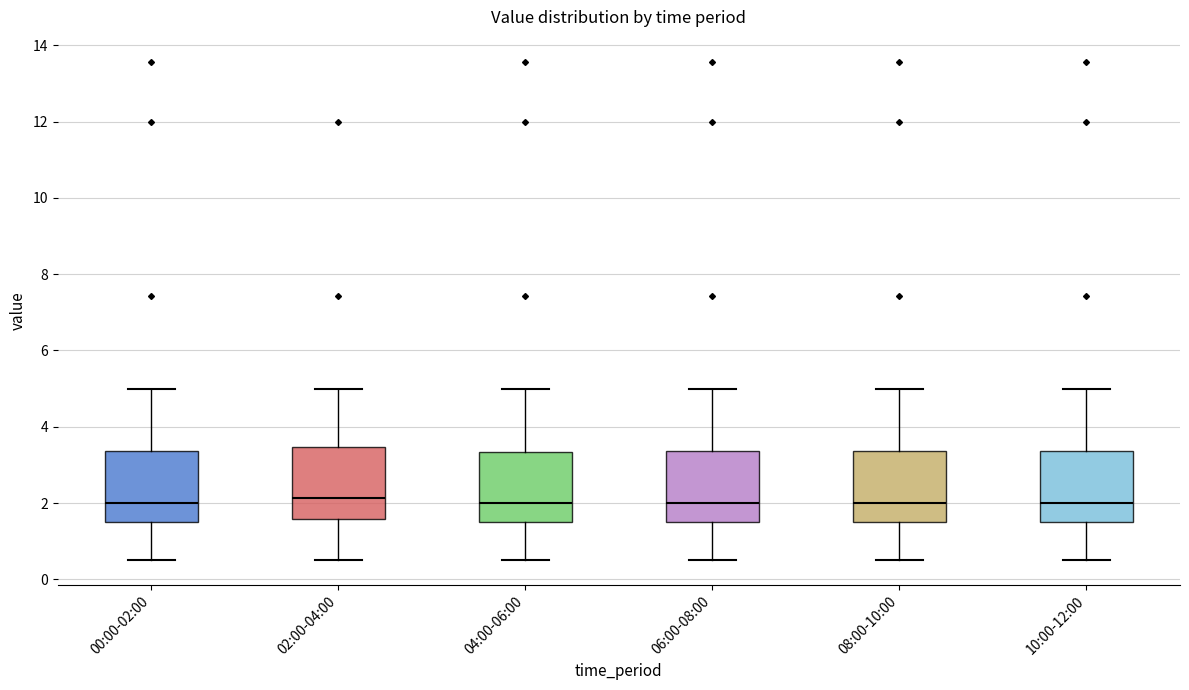

Reading left to right, read every box against the y-axis: the position of its median line, the range the box covers, and the ends of its whiskers. The values are not printed on the chart, so give them approximately, as read against the axis.

00:00-02:00: median 2.0, box 1.6 to 3.4, whiskers 0.6 to 5.0
02:00-04:00: median 2.2, box 1.6 to 3.4, whiskers 0.6 to 5.0
04:00-06:00: median 2.0, box 1.6 to 3.4, whiskers 0.6 to 5.0
06:00-08:00: median 2.0, box 1.6 to 3.4, whiskers 0.6 to 5.0
08:00-10:00: median 2.0, box 1.6 to 3.4, whiskers 0.6 to 5.0
10:00-12:00: median 2.0, box 1.6 to 3.4, whiskers 0.6 to 5.0